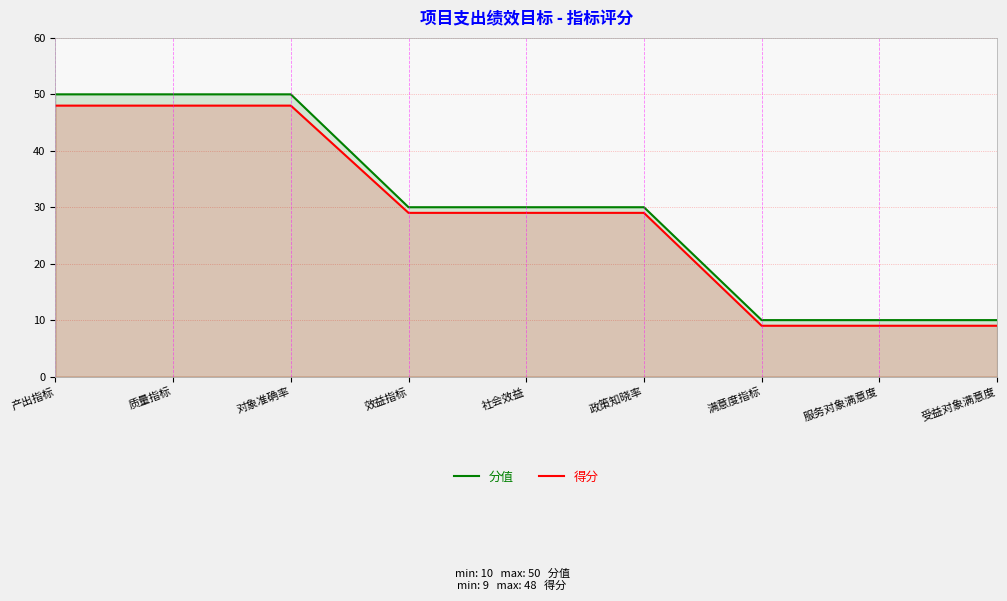

Which series has the widest spread of values?

分值